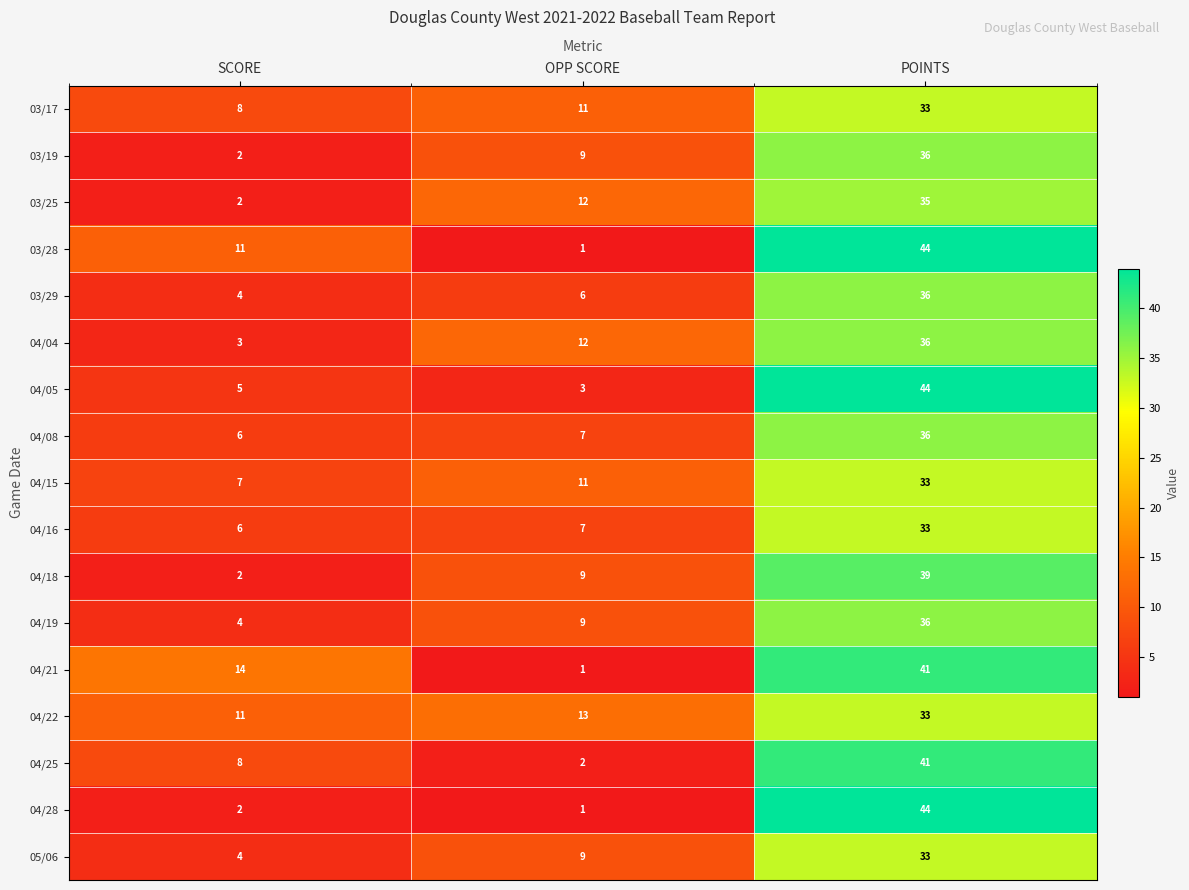

What is the average value of the 03/25 series?

16